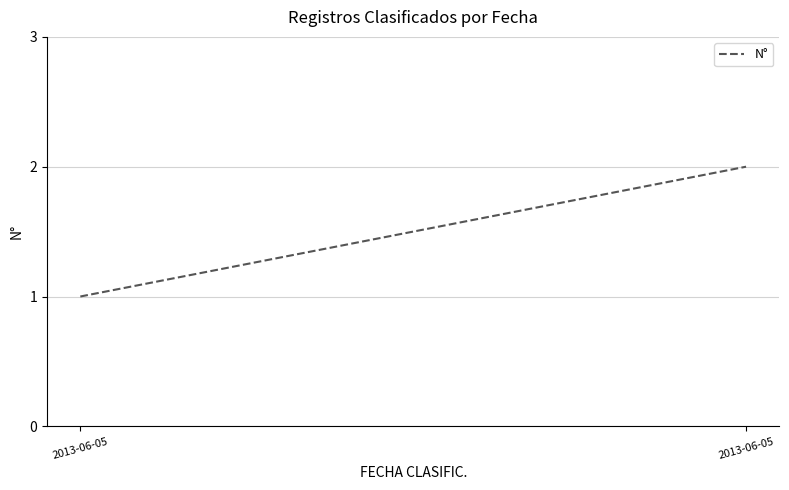

Count the values in the range 1 to 2.

2